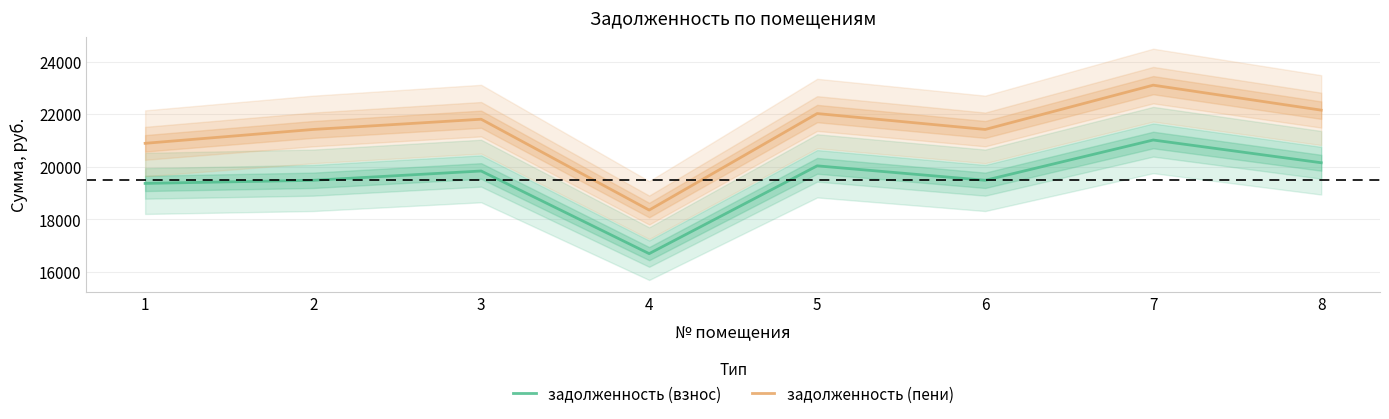

What is the value of the задолженность (взнос) point at the 6th from the left?

19486.8